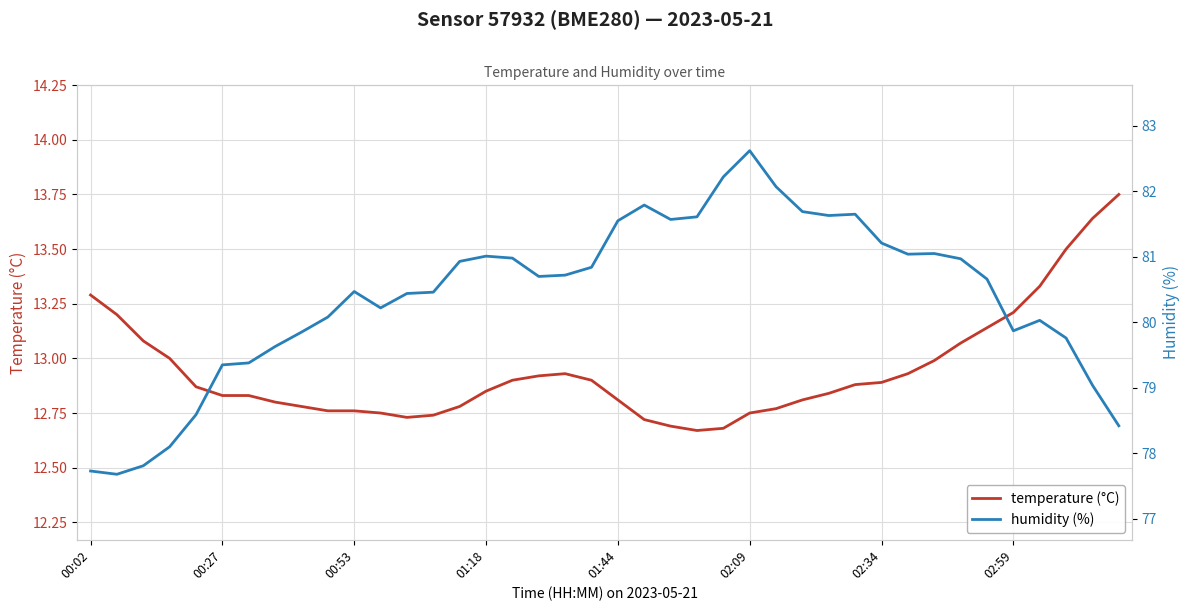

What are all the series names shown in the legend?

temperature (°C), humidity (%)